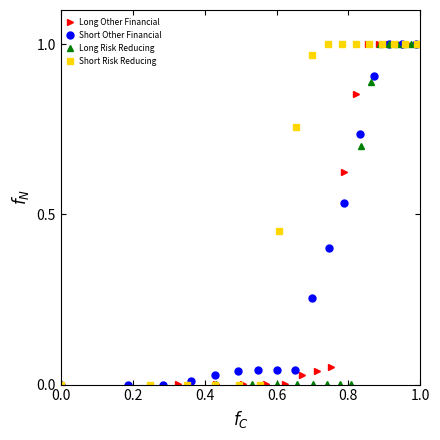

Is it true that Short Other Financial equals 0.6 at 10?

False